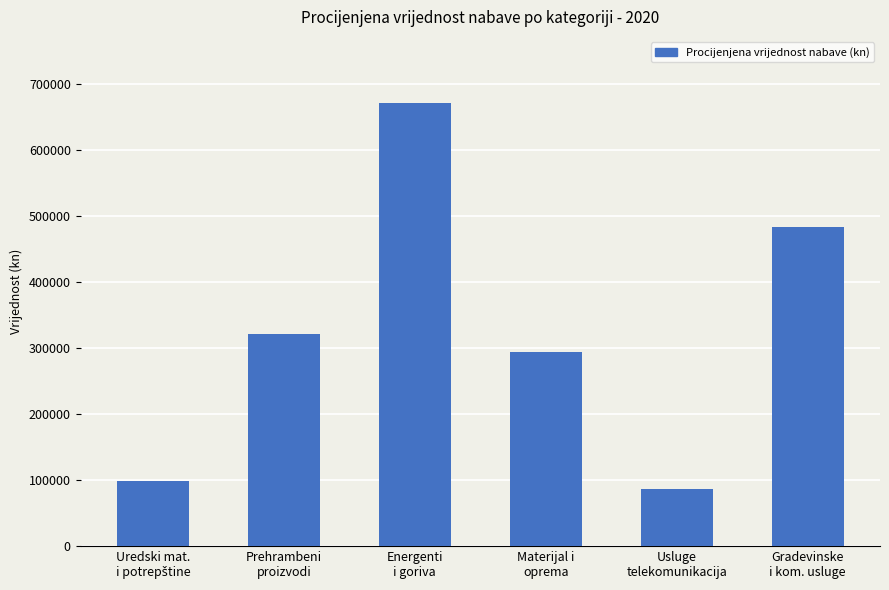

Which has a higher value, Energenti
i goriva or Usluge
telekomunikacija?

Energenti
i goriva